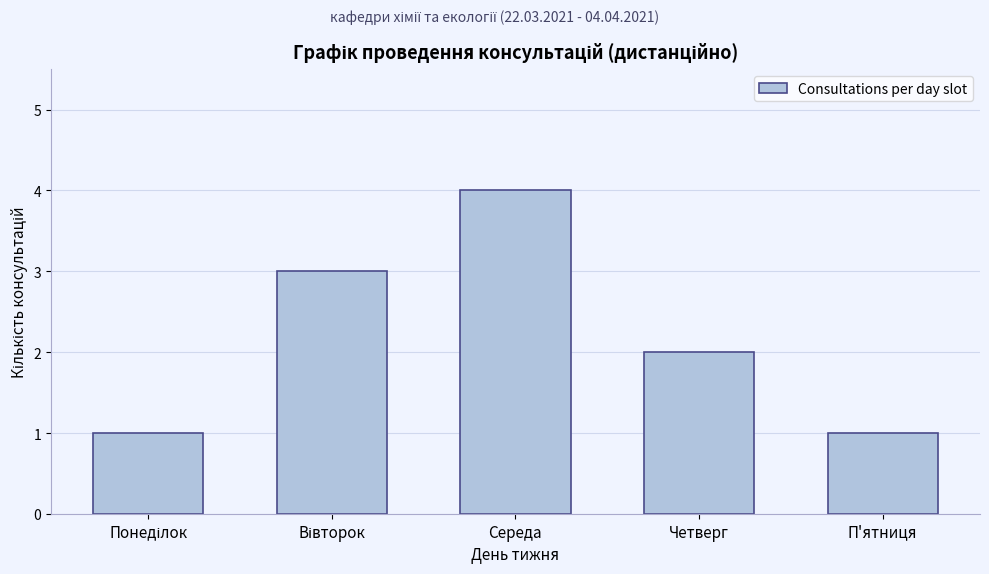

Reading left to right, what are all the values shown in this chart?

1	3	4	2	1